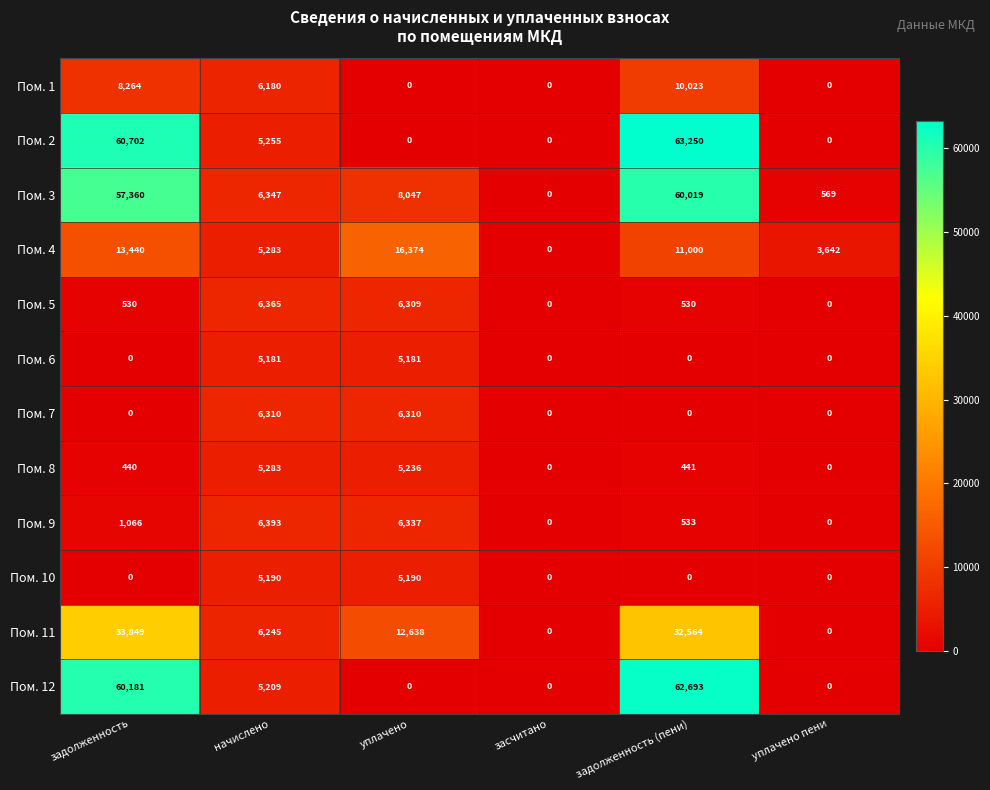

At which category does the chart reach its peak across all series?

задолженность (пени)